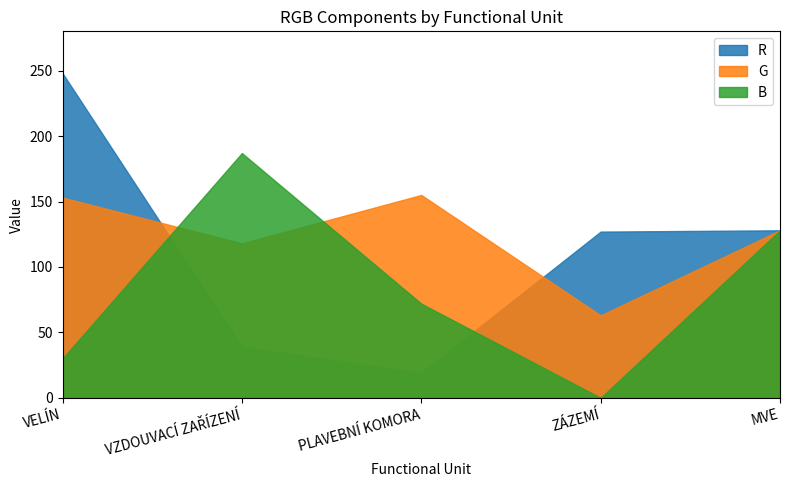

How many times do R and B cross each other?

2